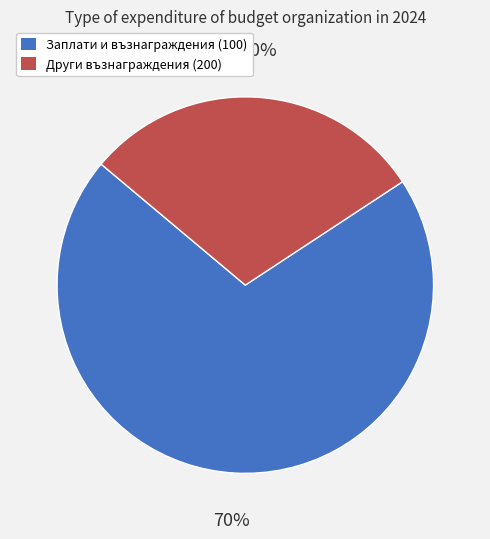

Which slice represents more than half of the pie?

Заплати и възнаграждения (100)